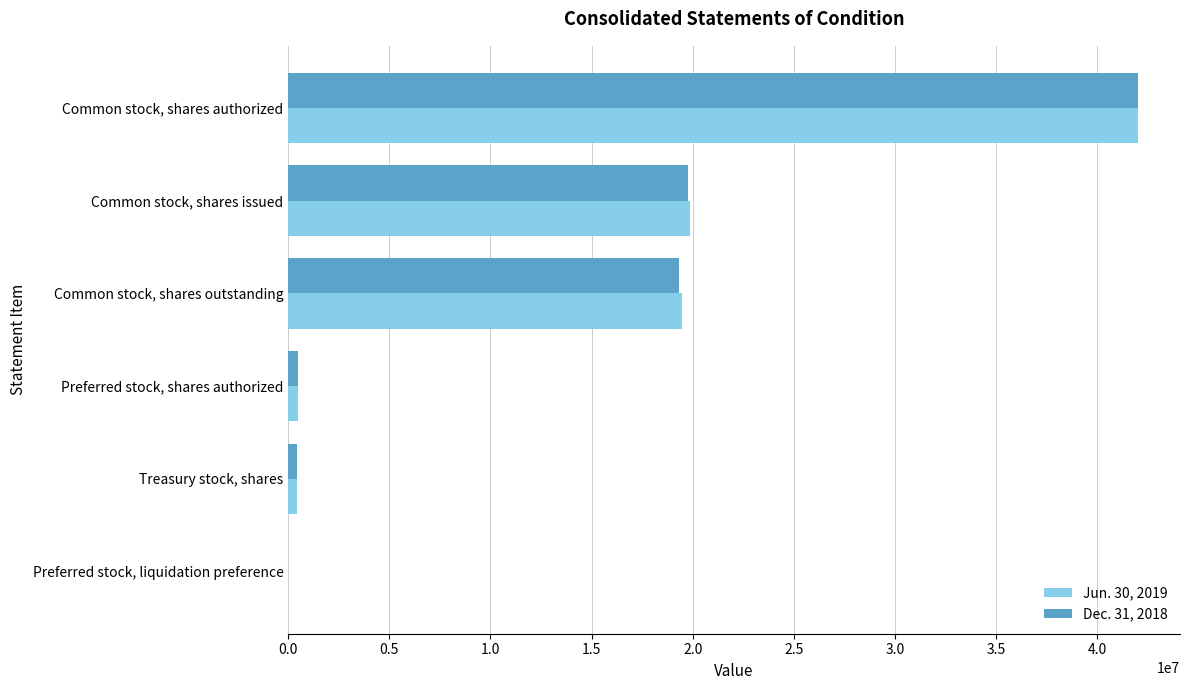

What is the maximum value shown in the chart?

42000000